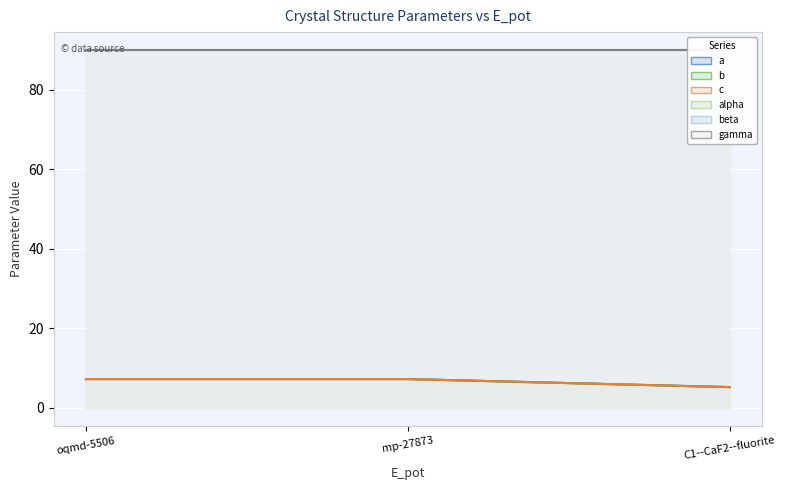

Is it true that a equals 7.3 at mp-27873?

True